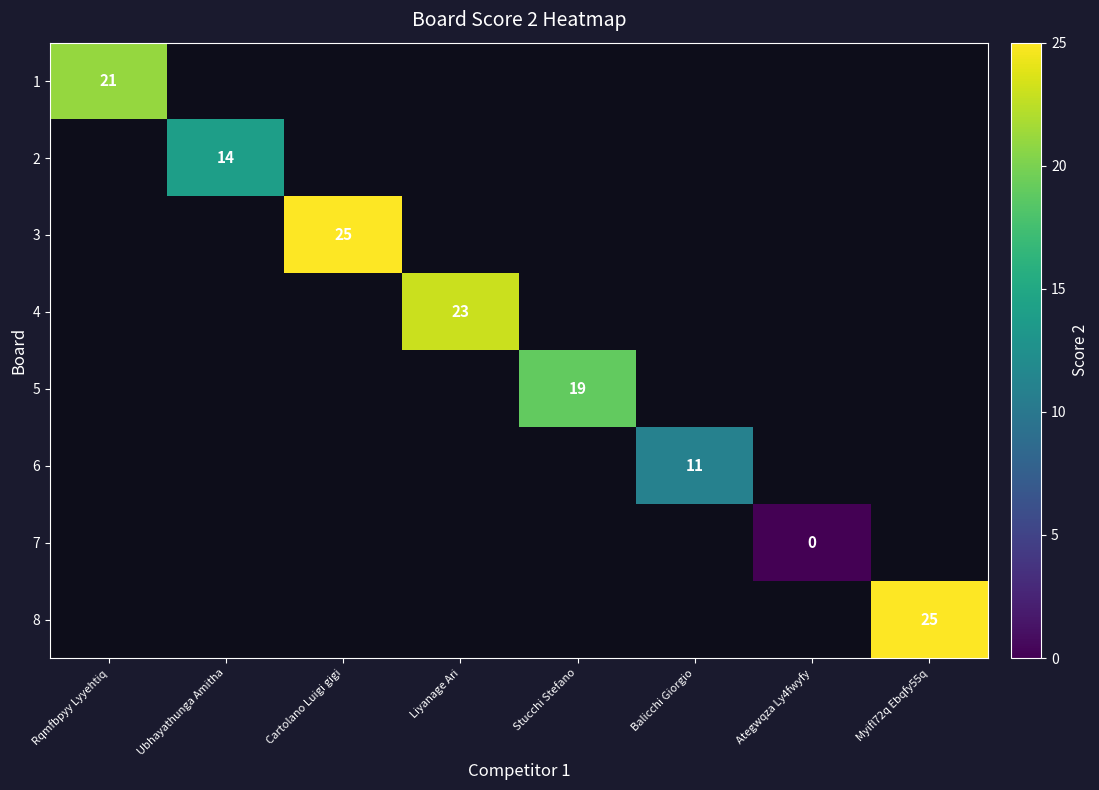

At how many categories does at least one series exceed 18?

5